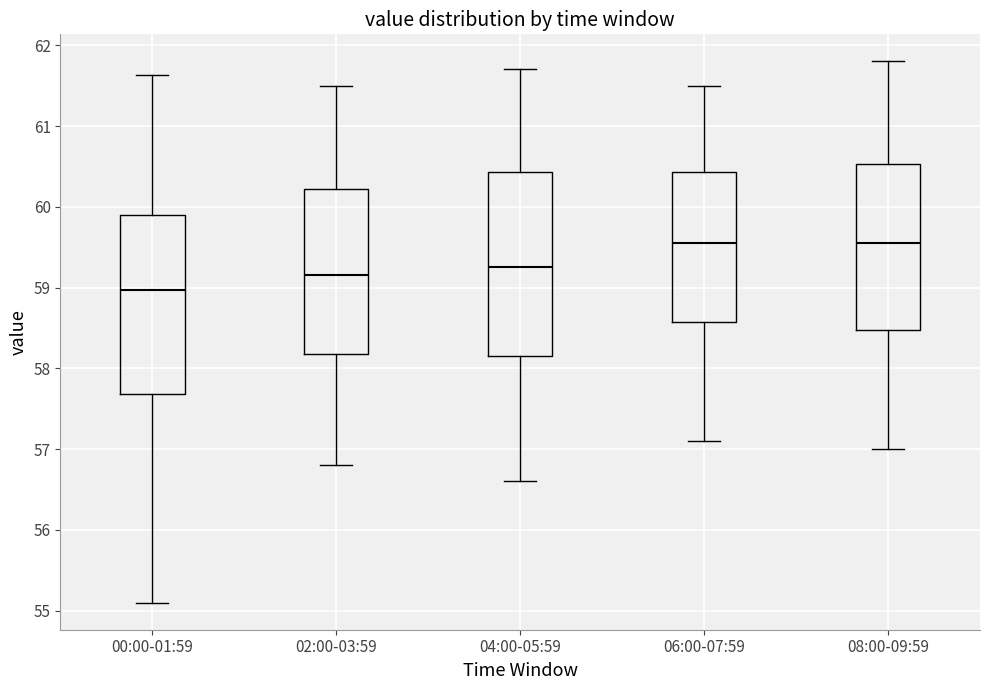

Reading left to right, read every box against the y-axis: the position of its median line, the range the box covers, and the ends of its whiskers. The values are not printed on the chart, so give them approximately, as read against the axis.

00:00-01:59: median 59.0, box 57.7 to 59.9, whiskers 55.1 to 61.6
02:00-03:59: median 59.2, box 58.2 to 60.2, whiskers 56.8 to 61.5
04:00-05:59: median 59.3, box 58.2 to 60.4, whiskers 56.6 to 61.7
06:00-07:59: median 59.6, box 58.6 to 60.4, whiskers 57.1 to 61.5
08:00-09:59: median 59.6, box 58.5 to 60.5, whiskers 57.0 to 61.8